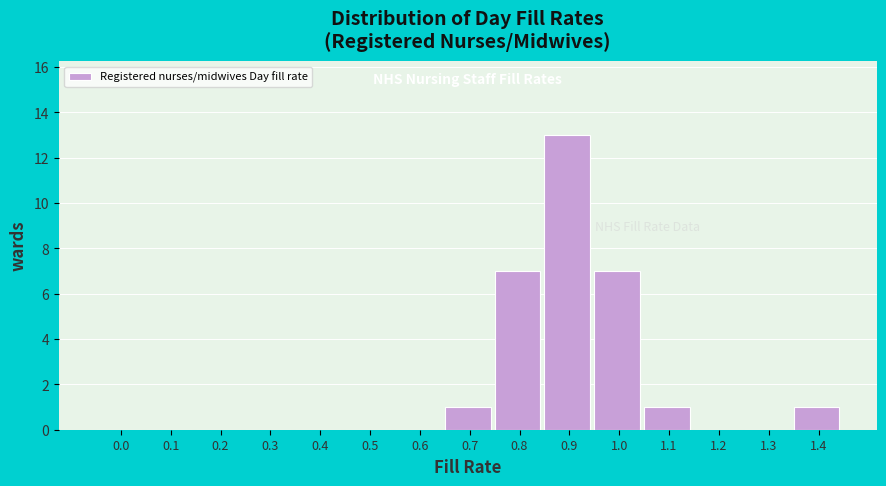

Reading right to left, list all the values displayed in this chart.

1.4=1	1.3=0	1.2=0	1.1=1	1.0=7	0.9=13	0.8=7	0.7=1	0.6=0	0.5=0	0.4=0	0.3=0	0.2=0	0.1=0	0.0=0